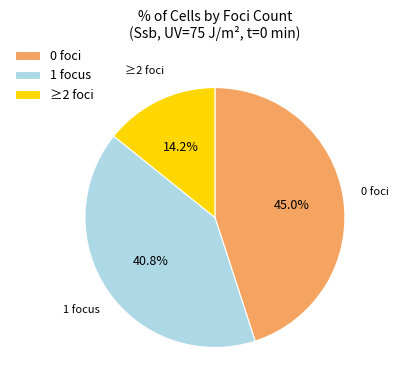

How many slices are in this pie chart?

3